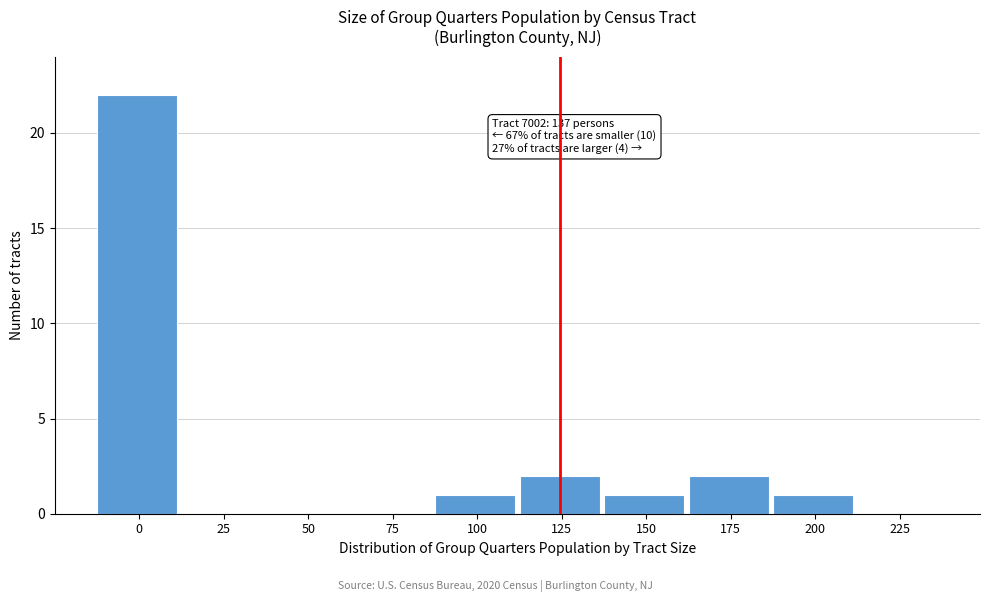

Reading left to right, extract all data points from this chart.

0=22	25=0	50=0	75=0	100=1	125=2	150=1	175=2	200=1	225=0